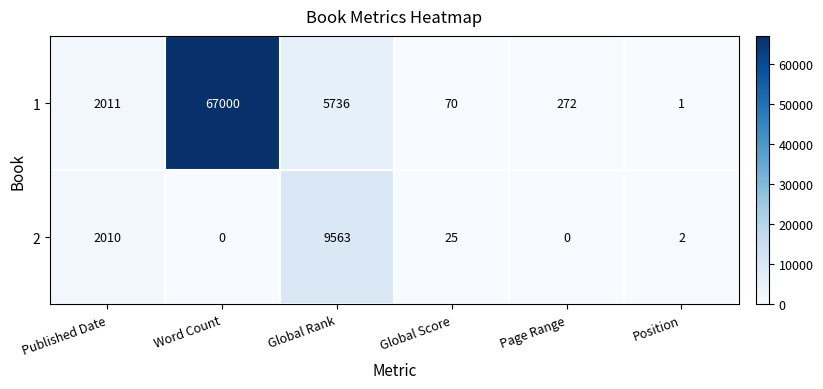

Which label corresponds to the largest value in the chart?

Word Count